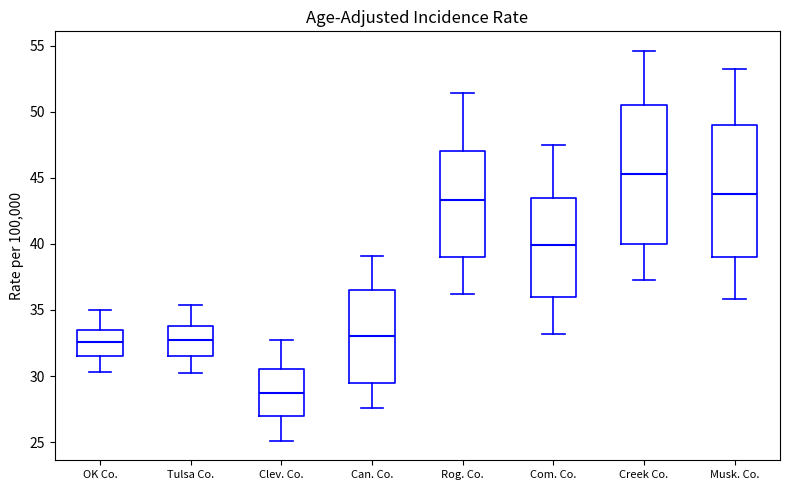

Which box's median line is the highest?

Creek Co.